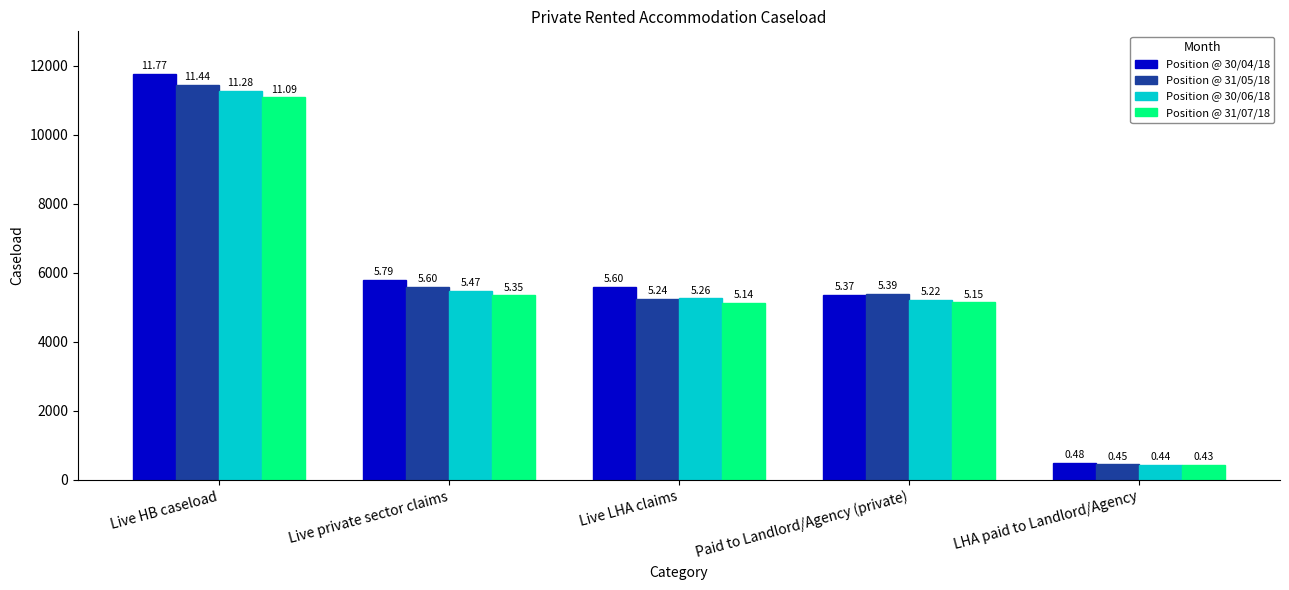

Reading right to left, list all the values displayed in this chart.

Position @ 30/04/18: LHA paid to Landlord/Agency=483	Paid to Landlord/Agency (private)=5369	Live LHA claims=5600	Live private sector claims=5791	Live HB caseload=11773
Position @ 31/05/18: LHA paid to Landlord/Agency=450	Paid to Landlord/Agency (private)=5390	Live LHA claims=5244	Live private sector claims=5599	Live HB caseload=11443
Position @ 30/06/18: LHA paid to Landlord/Agency=440	Paid to Landlord/Agency (private)=5218	Live LHA claims=5262	Live private sector claims=5475	Live HB caseload=11279
Position @ 31/07/18: LHA paid to Landlord/Agency=426	Paid to Landlord/Agency (private)=5147	Live LHA claims=5136	Live private sector claims=5348	Live HB caseload=11086